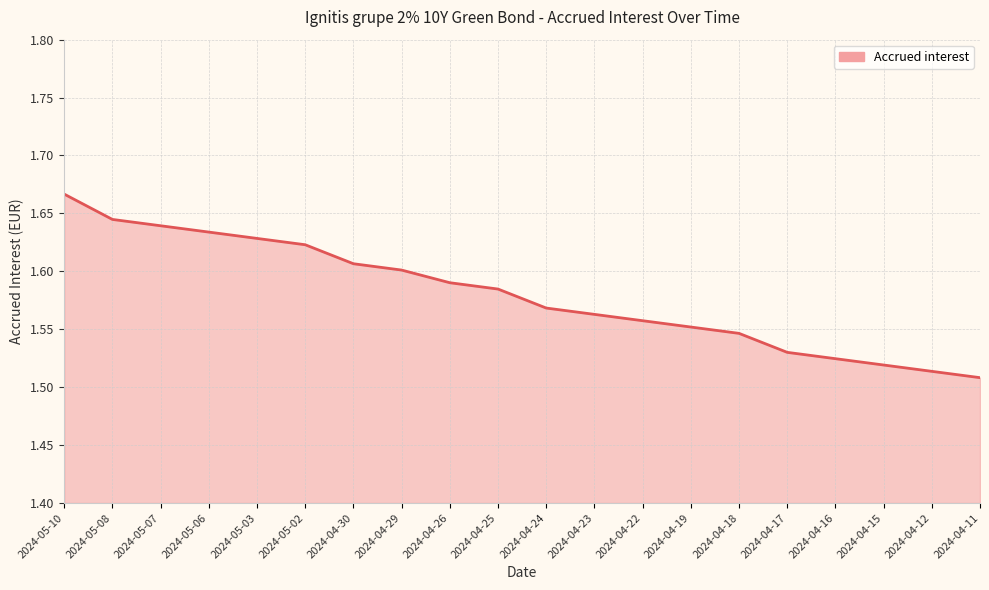

How many values are between 1 and 2?

20